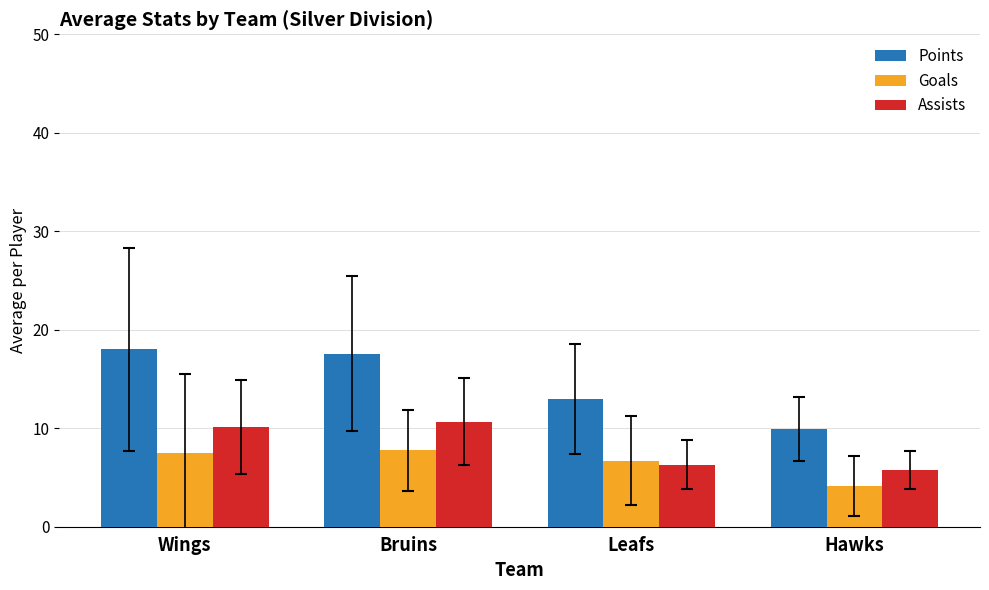

Is it true that Points equals 18.0 at Wings?

True